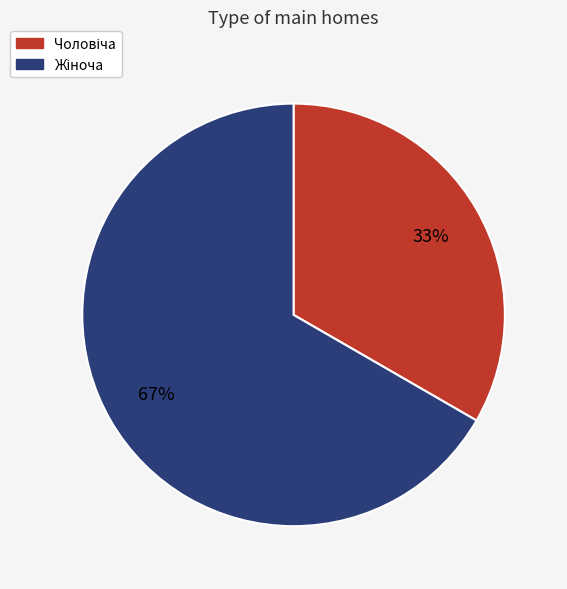

To the nearest percent, what is the average slice percentage?

50%